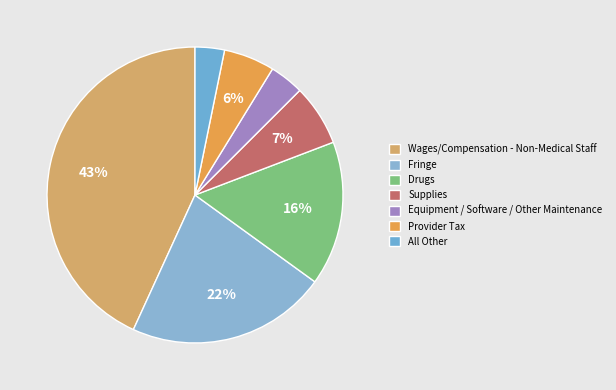

How many slices are in this pie chart?

7